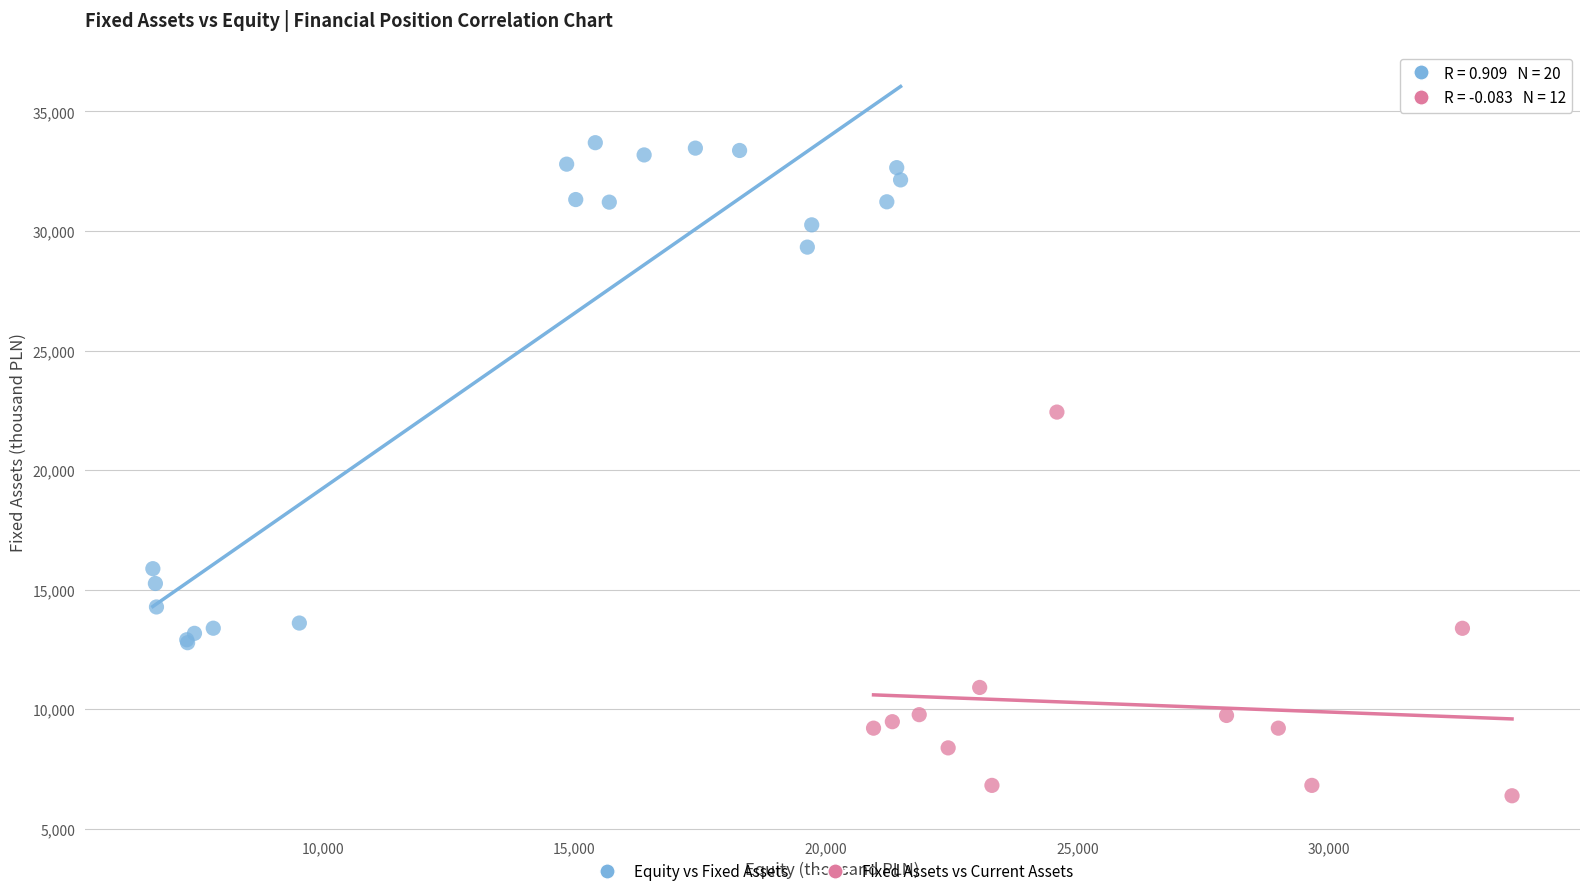

Which series has the largest Y range (max minus min)?

Equity vs Fixed Assets